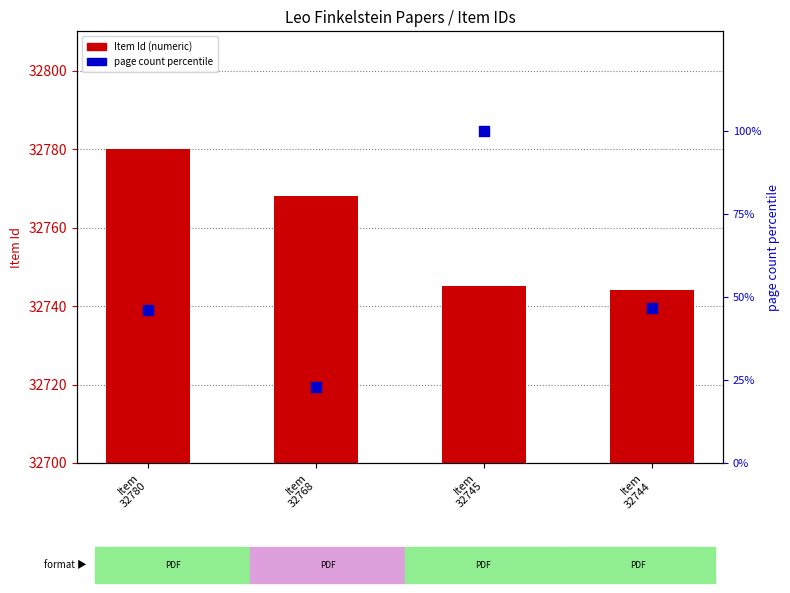

What are all the series names shown in the legend?

Item Id, page count percentile